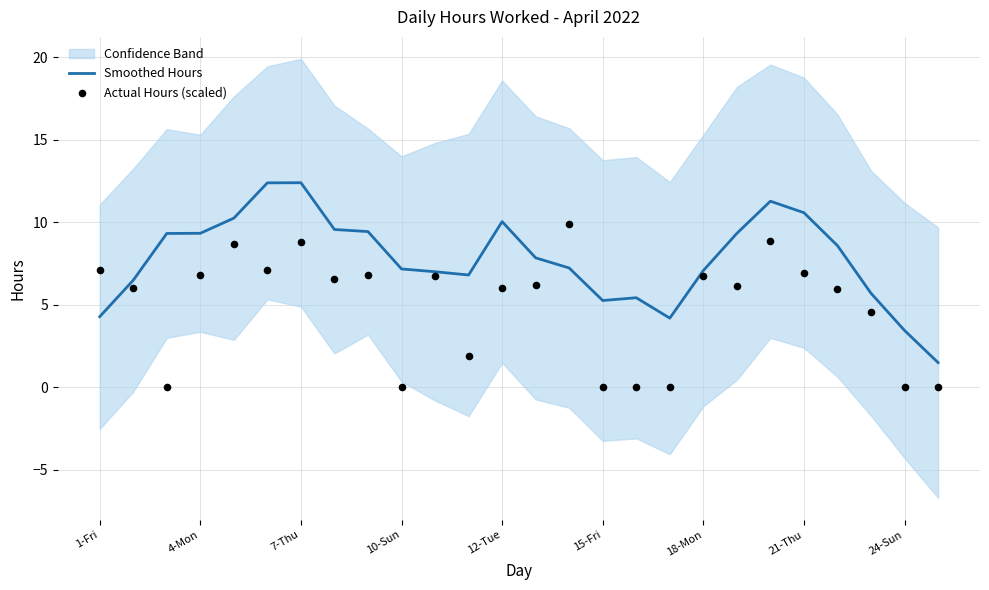

What is the total value across all series at 16?

5.4